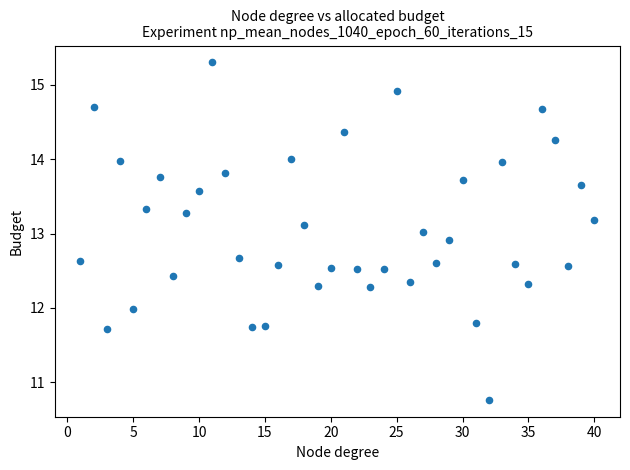

What is the range of X values (max minus min)?

39.0